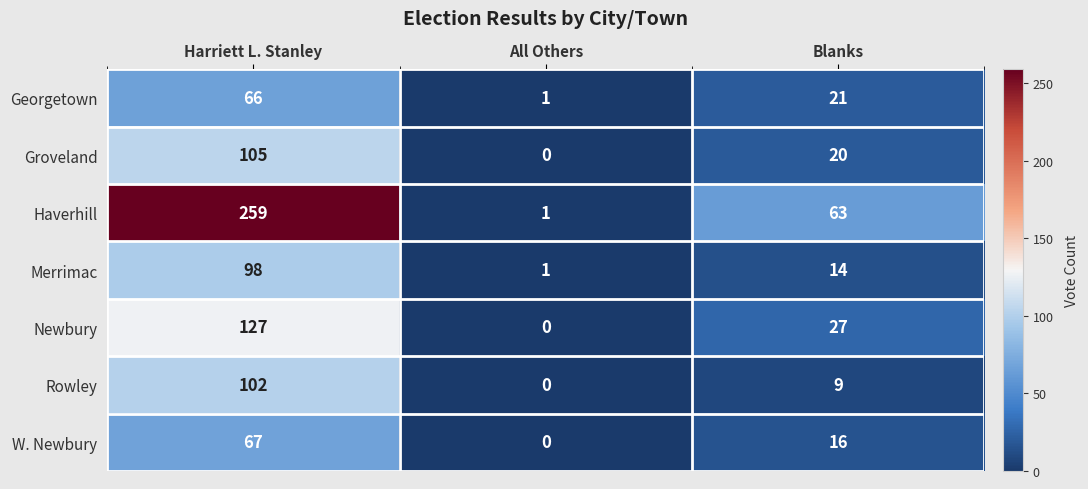

Reading right to left, what are all the values shown in this chart?

Georgetown: 21	1	66
Groveland: 20	0	105
Haverhill: 63	1	259
Merrimac: 14	1	98
Newbury: 27	0	127
Rowley: 9	0	102
W. Newbury: 16	0	67